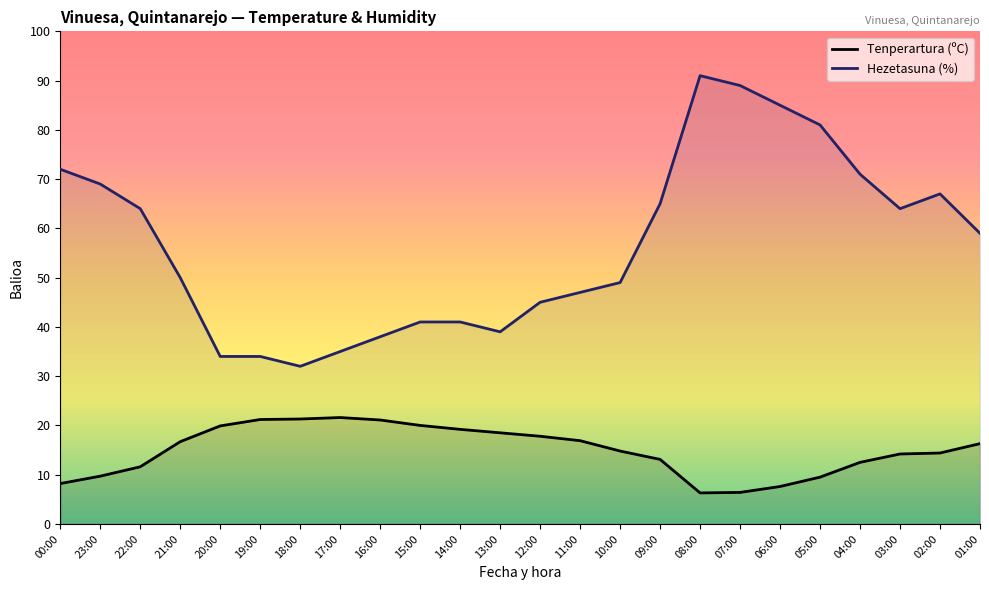

How many lines are shown in the chart?

2